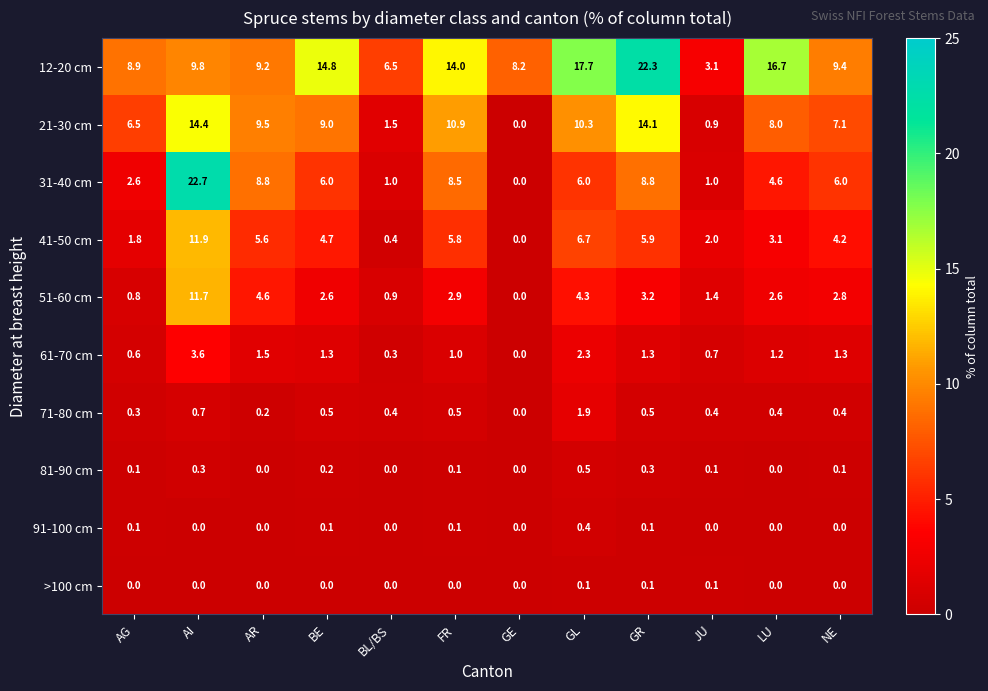

The 91-100 cm series shows 0.0 at GE. True or false?

True